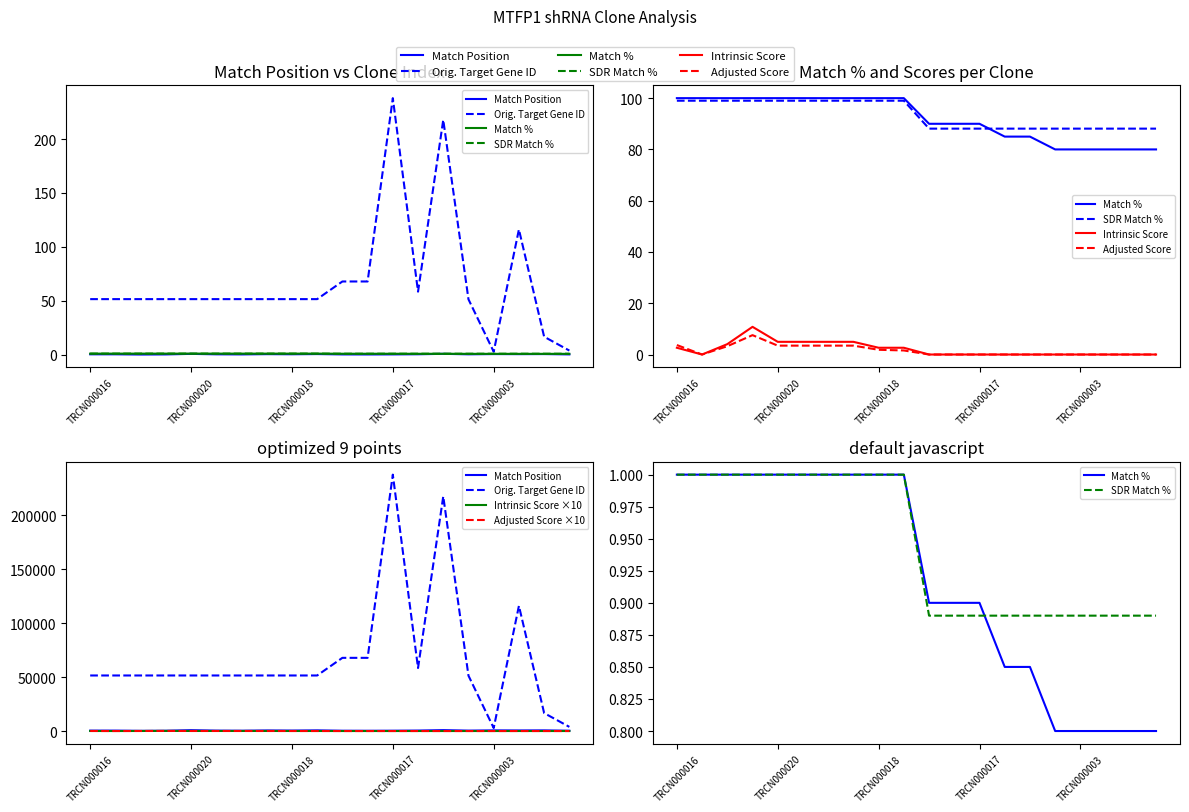

What is the greatest value displayed?

237.9